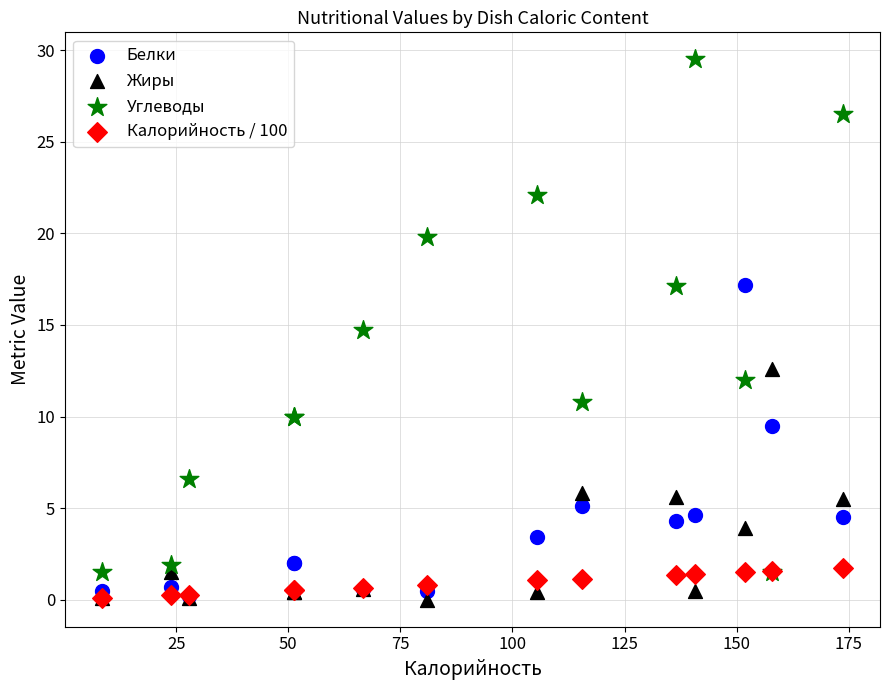

What are all the series names shown in the legend?

Белки, Жиры, Углеводы, Калорийность / 100